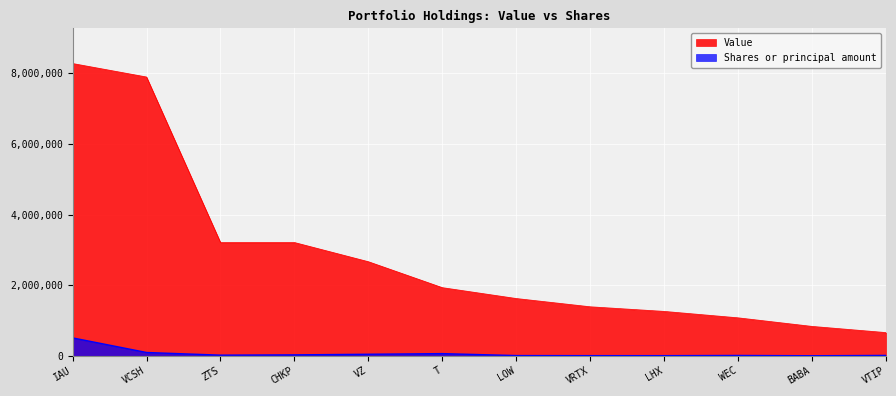

At which category does Shares or principal amount reach its first local peak?

T